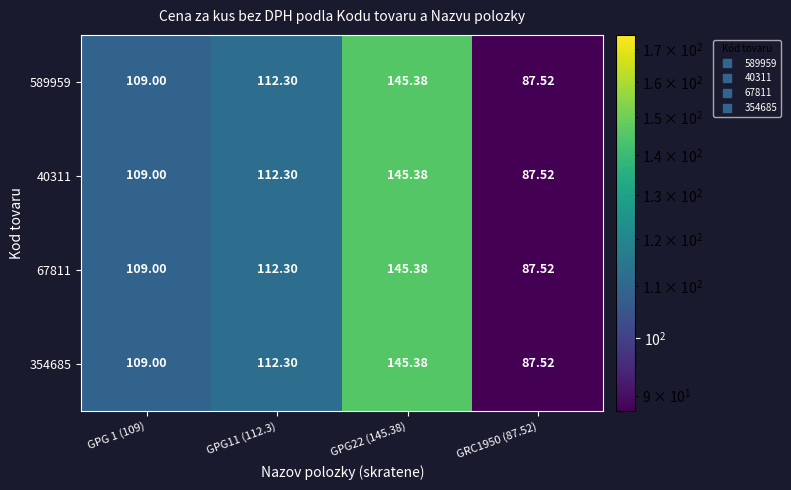

Is the value of 354685 at GRC1950 (87.52) greater than the value of 40311 at GPG22 (145.38)?

No